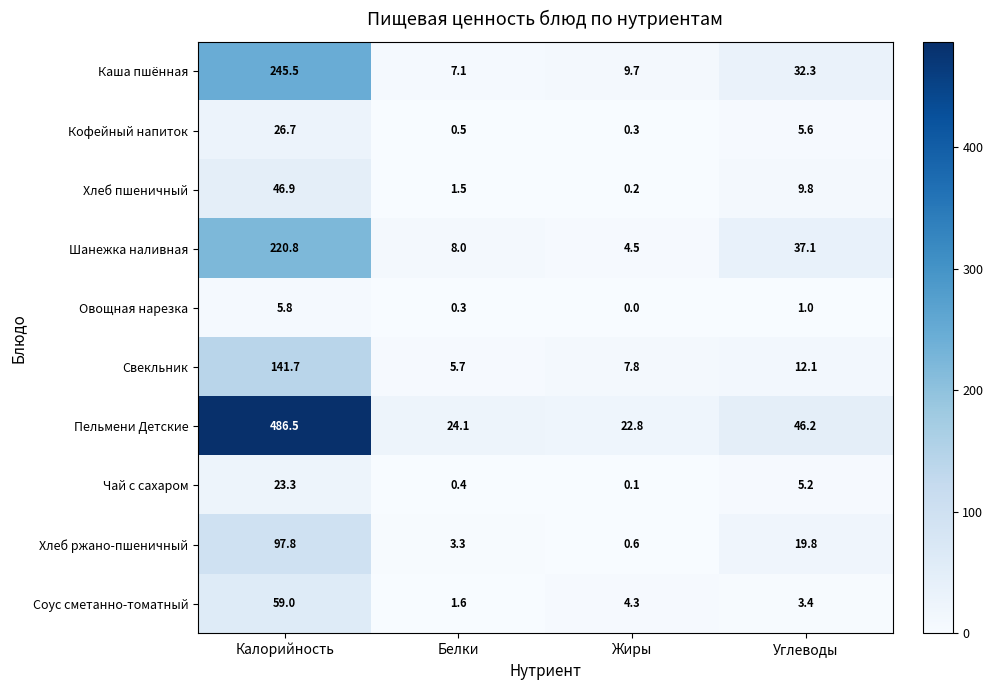

At which label is Каша пшённая closest to 126?

Углеводы